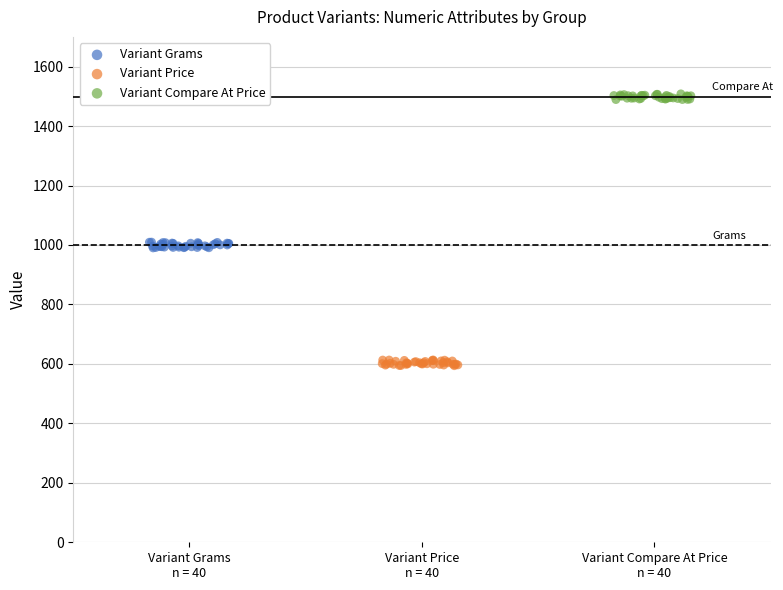

Which series contains the highest Y value?

Variant Compare At Price